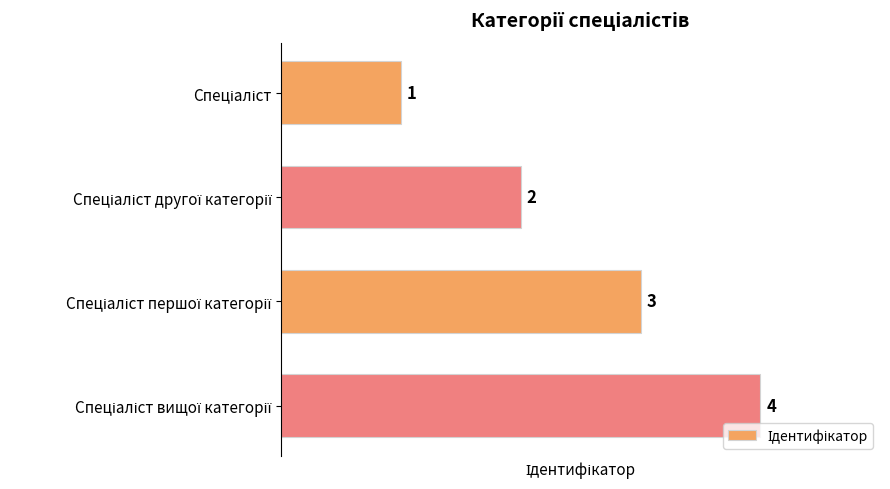

What is the difference between the maximum and minimum values?

3